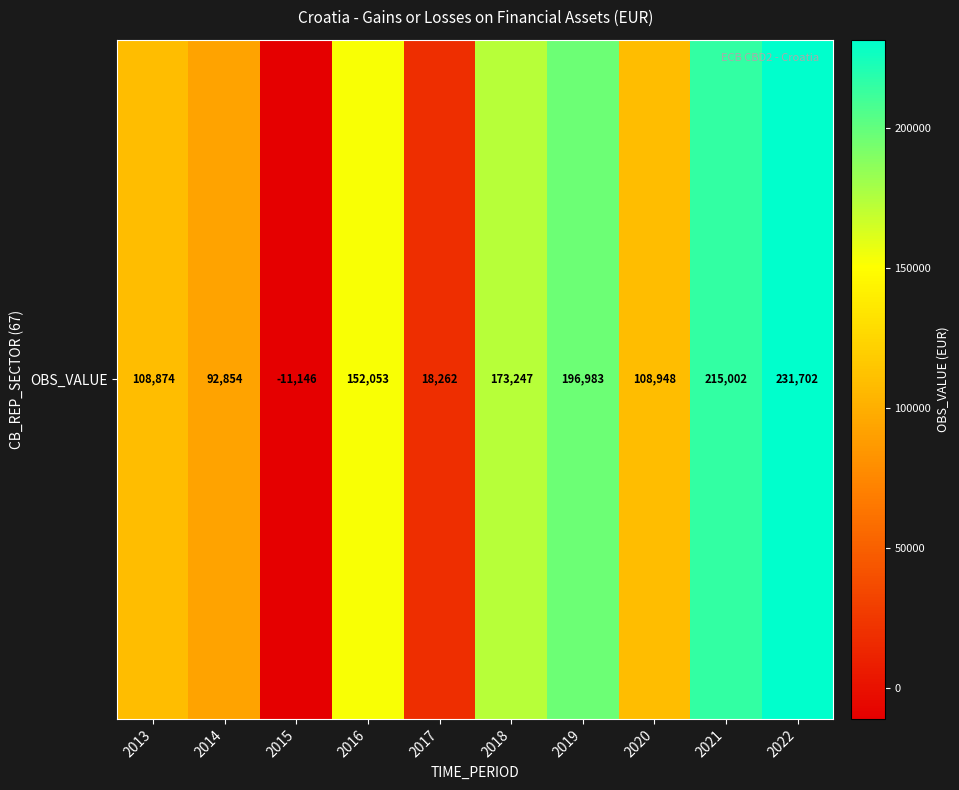

What is the sum of the values at 2017 and 2019?

215245